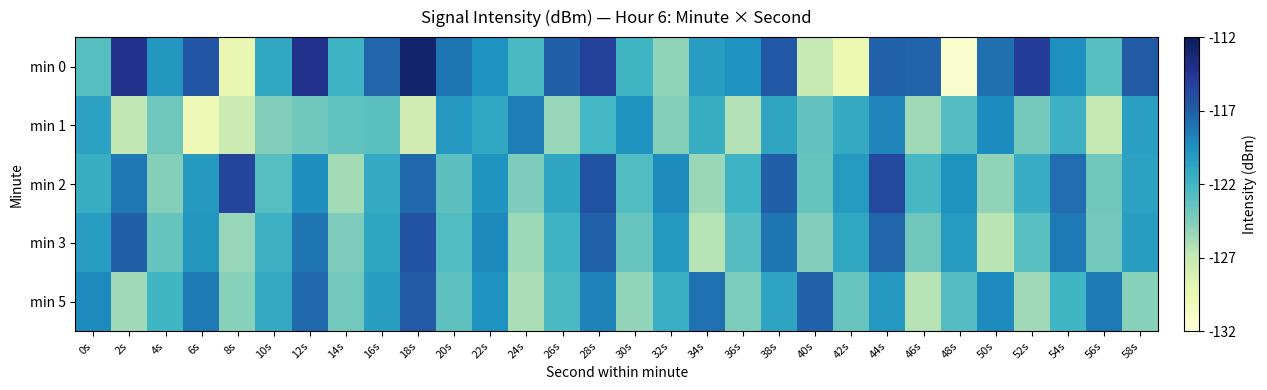

Count the number of data series in this chart.

5